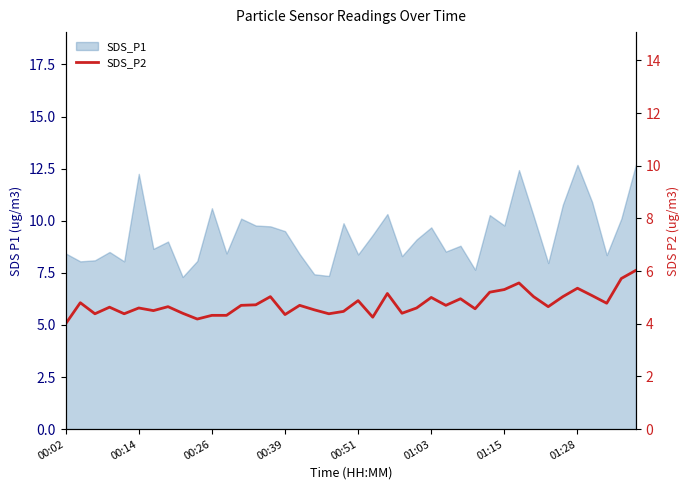

Read the value at 22.

5.2